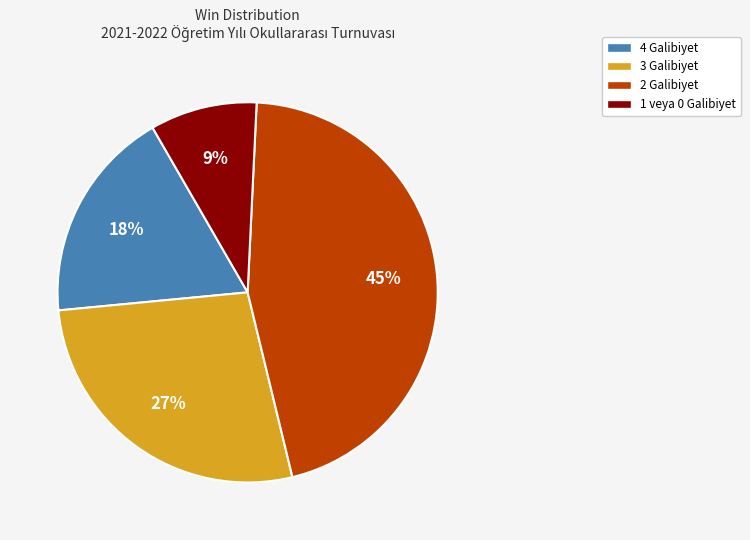

How many slices are in this pie chart?

4